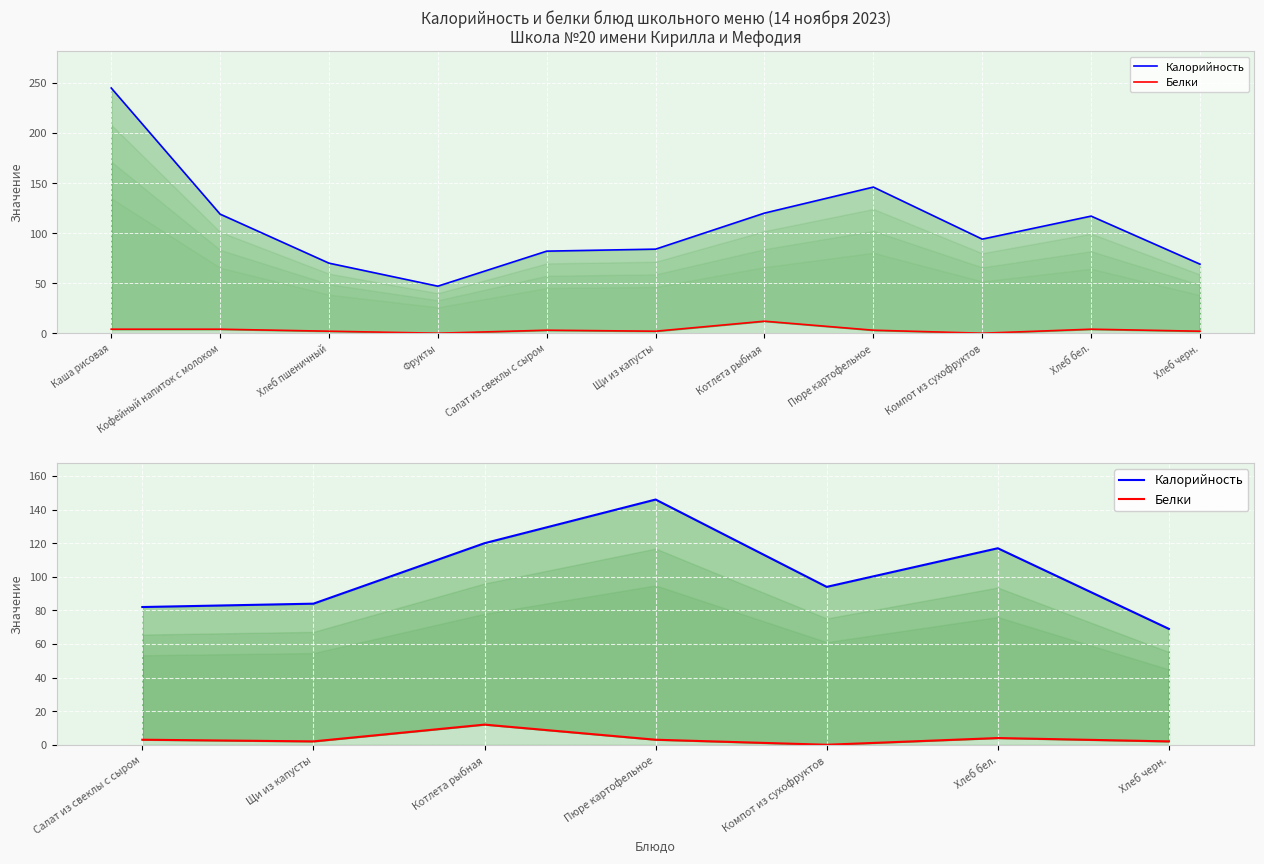

True or false: Белки and Калорийность cross at least once.

False